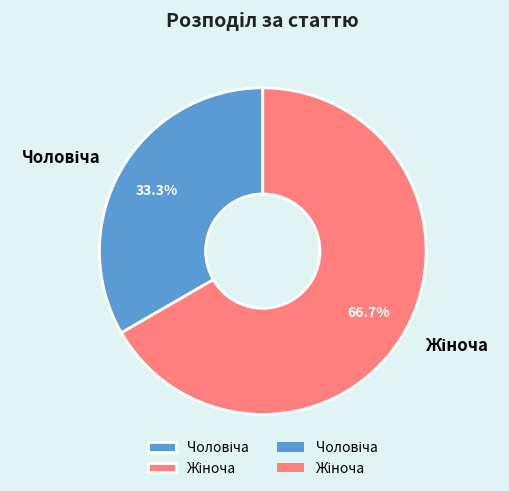

Does any single category account for the majority?

Yes